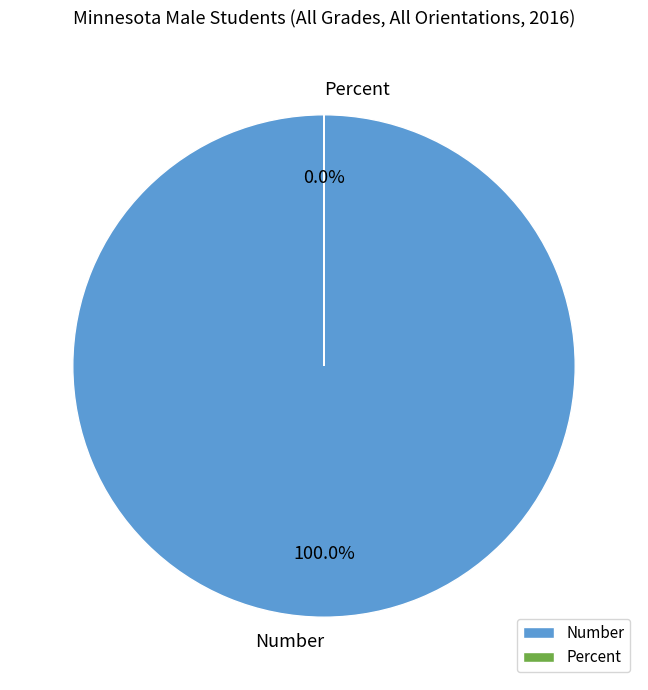

Does any single category account for the majority?

Yes